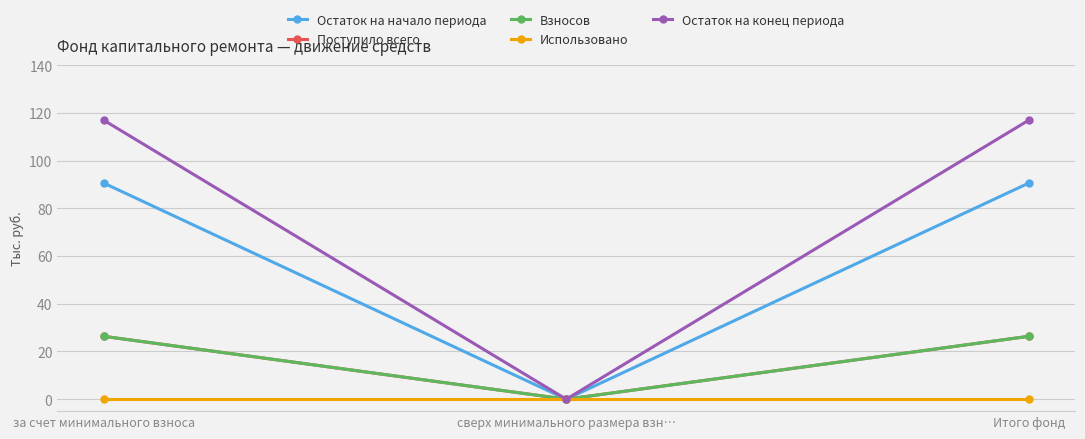

Does the chart have visible grid lines?

Yes